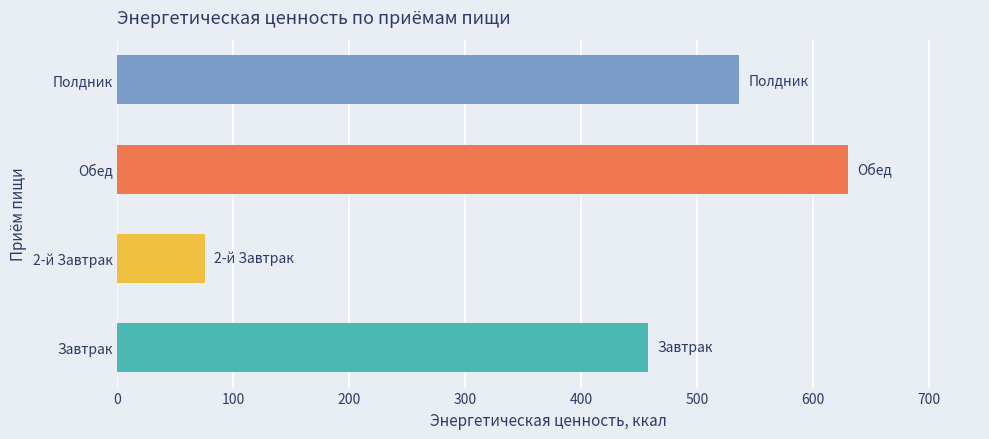

Rank the categories by value from lowest to highest.

2-й Завтрак, Завтрак, Полдник, Обед